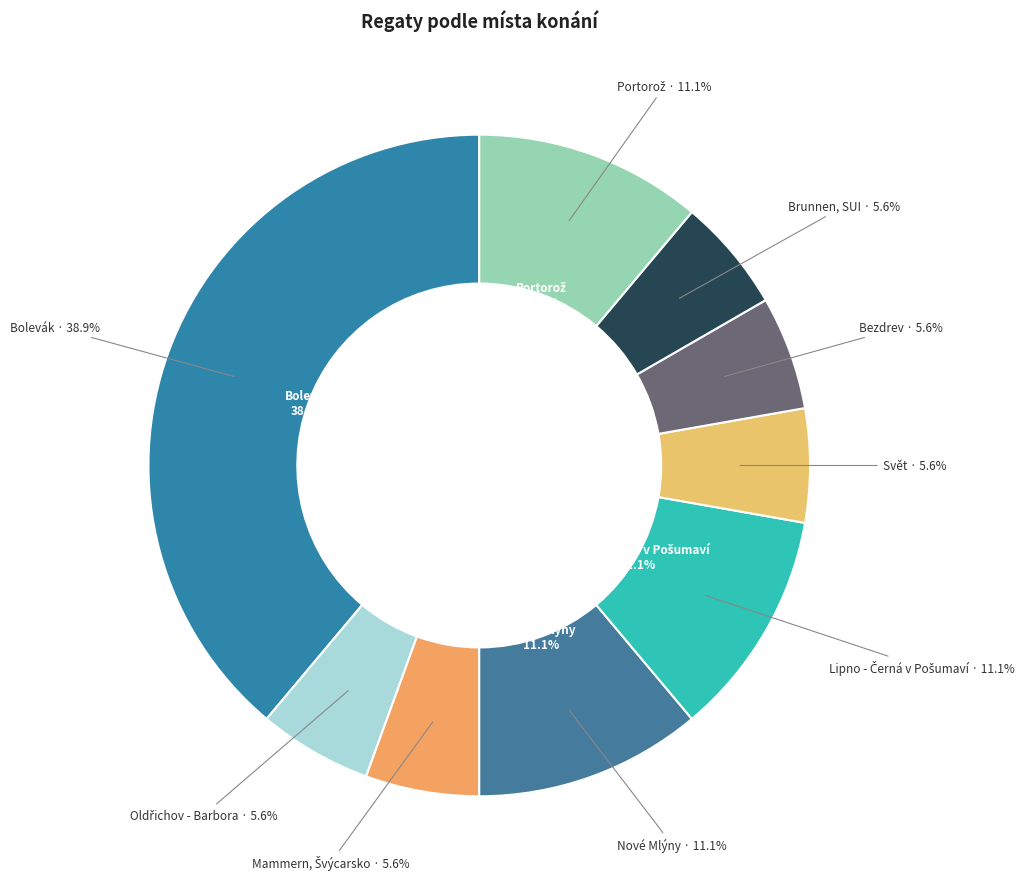

Is Mammern, Švýcarsko the majority of the pie?

No